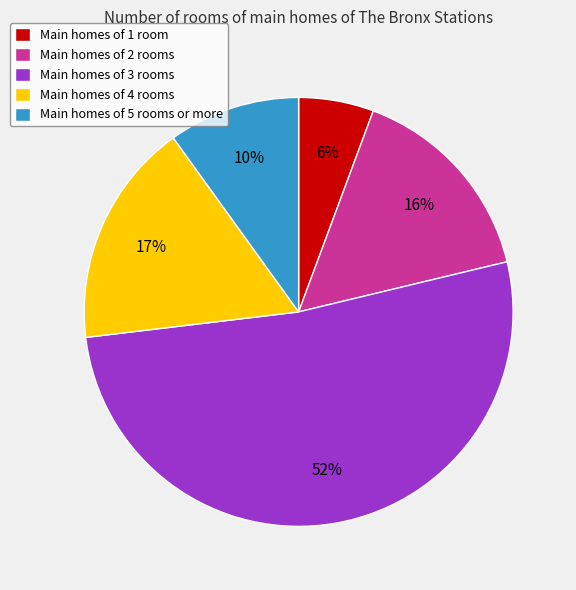

What percentage is the Main homes of 1 room slice, to the nearest percent?

6%